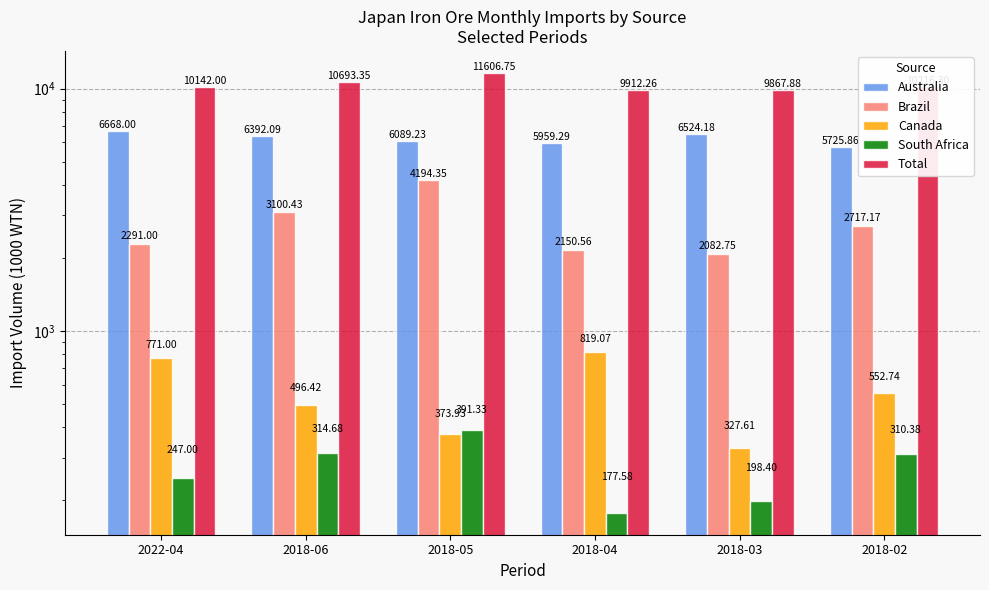

The value of Brazil at 2022-04 is 3302.6. True or false?

False